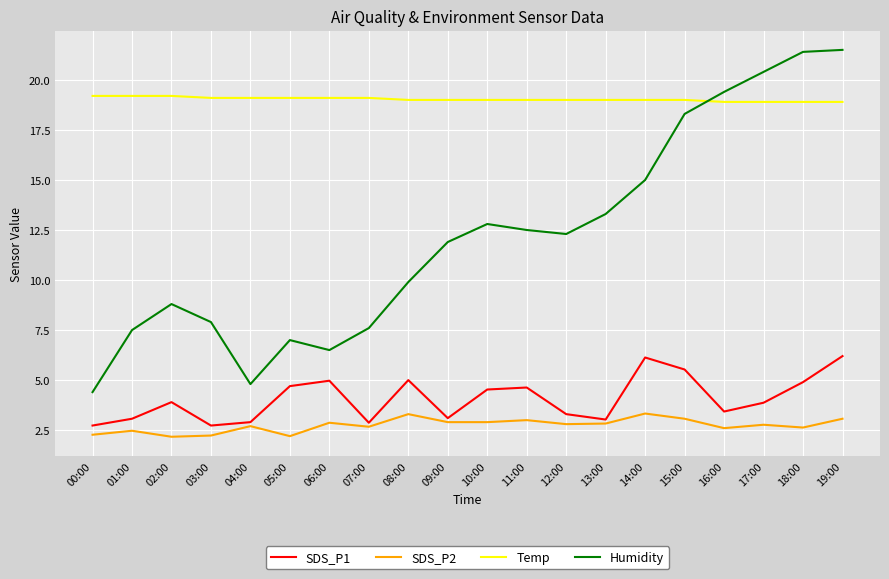

What is the greatest value displayed?

21.5